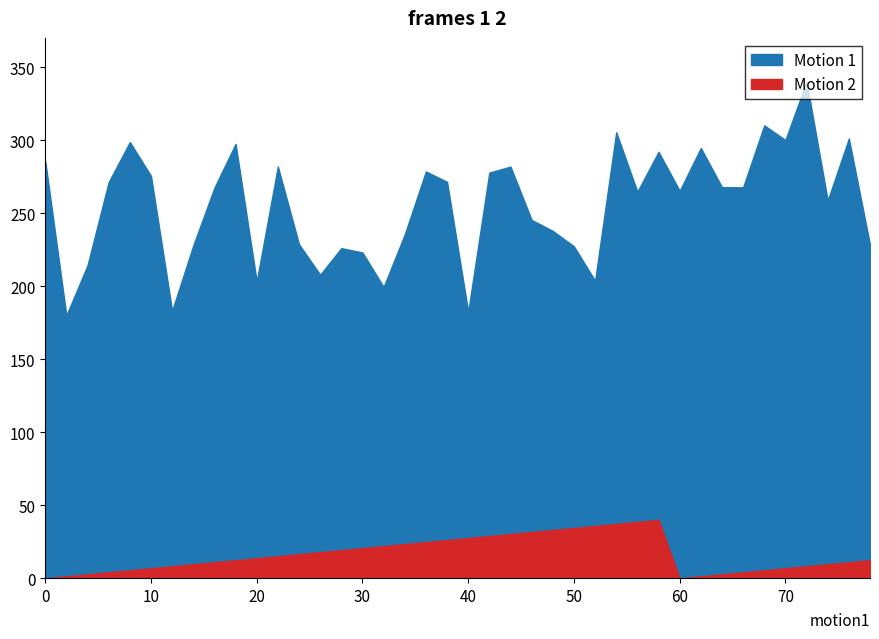

True or false: Motion 1 and Motion 2 cross at least once.

False